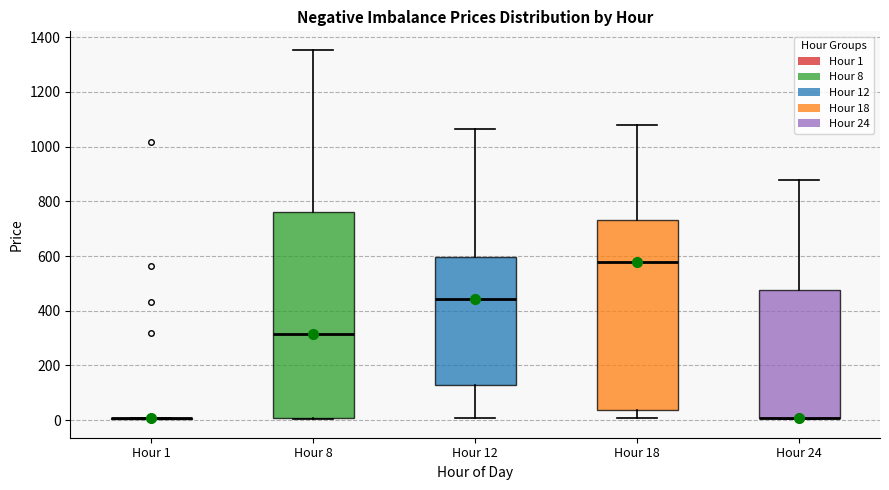

Where is the upper edge of the box for Hour 24 on the y-axis? The values are not printed on the chart, so give them approximately, as read against the axis.

480